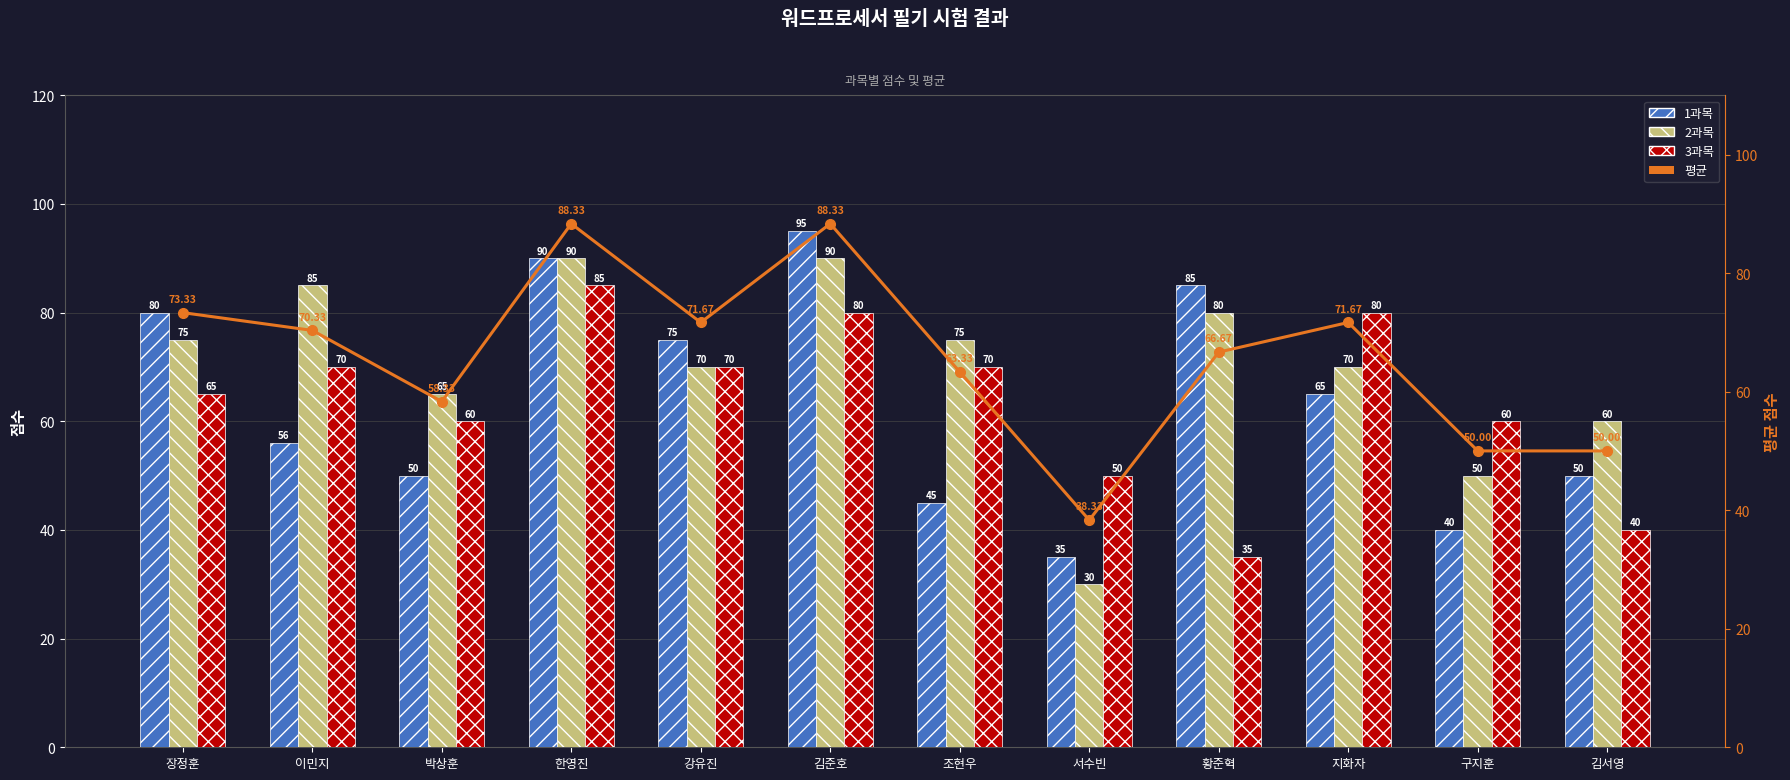

True or false: 2과목 has a value of 90.0 at 김준호.

True